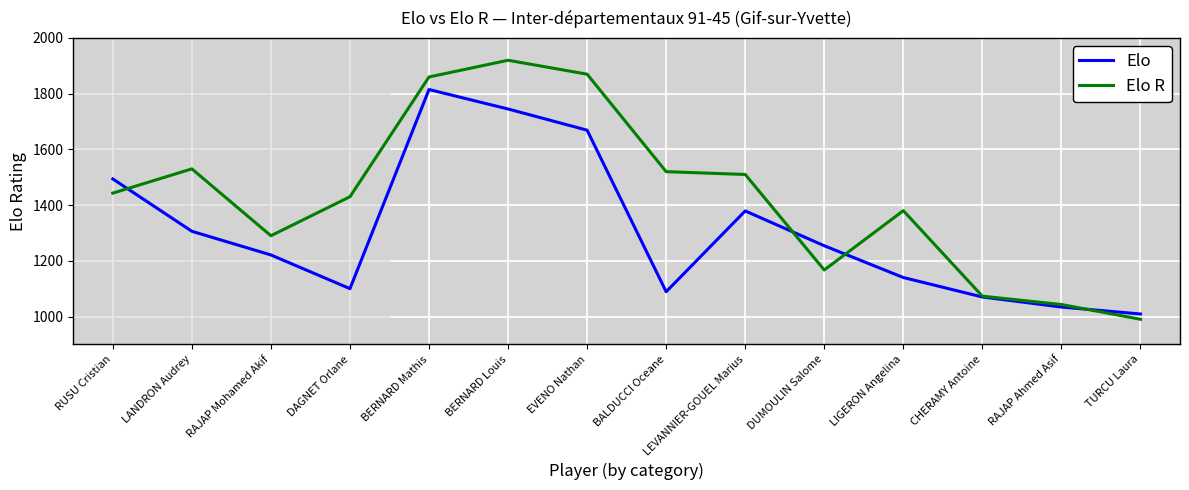

The value of Elo at RAJAP Mohamed Akif is 1221. True or false?

True